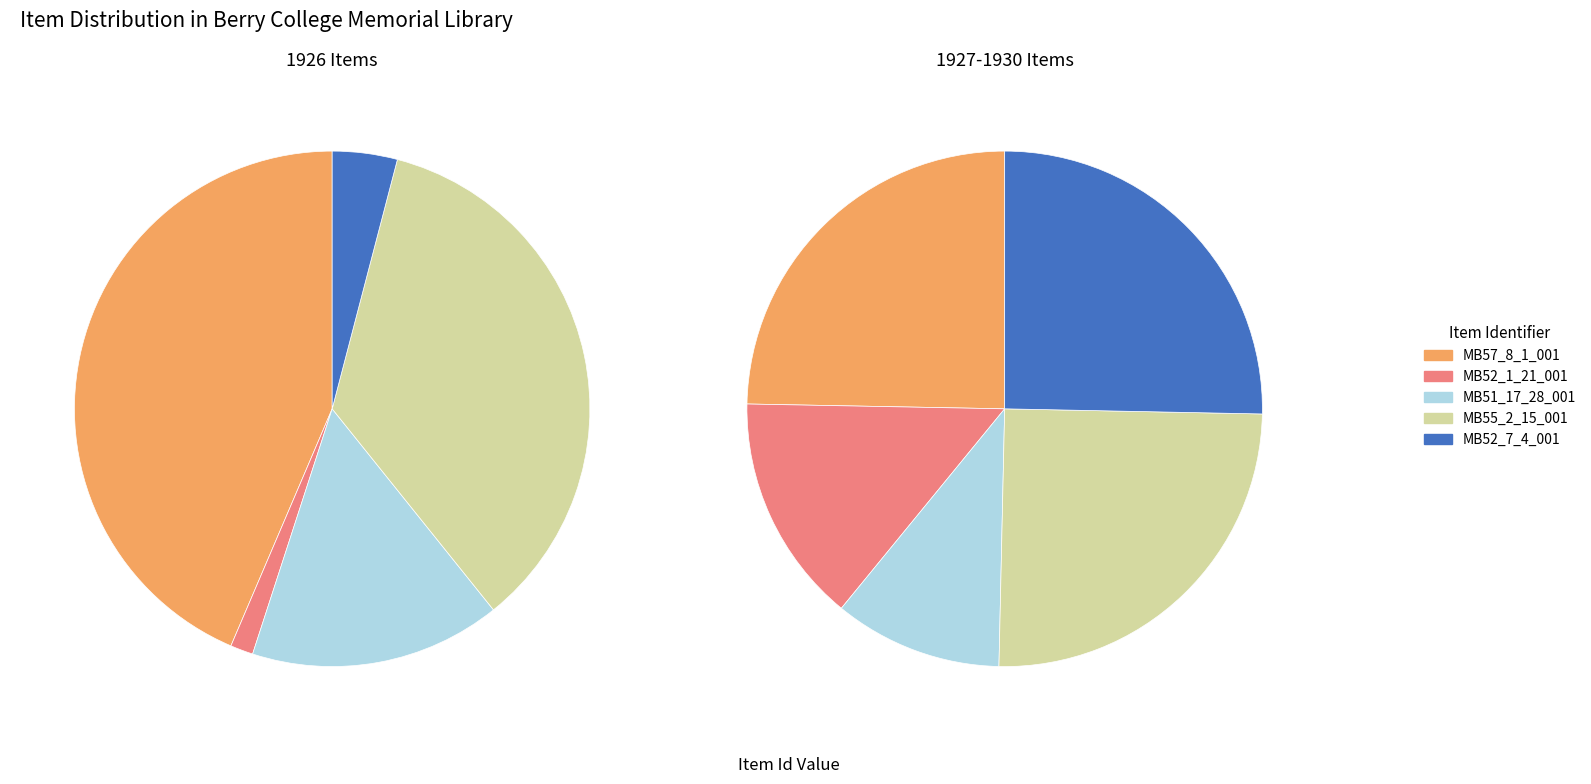

Between MB57_8_1_001 and MB52_7_4_001, which series saw the biggest shift?

1926